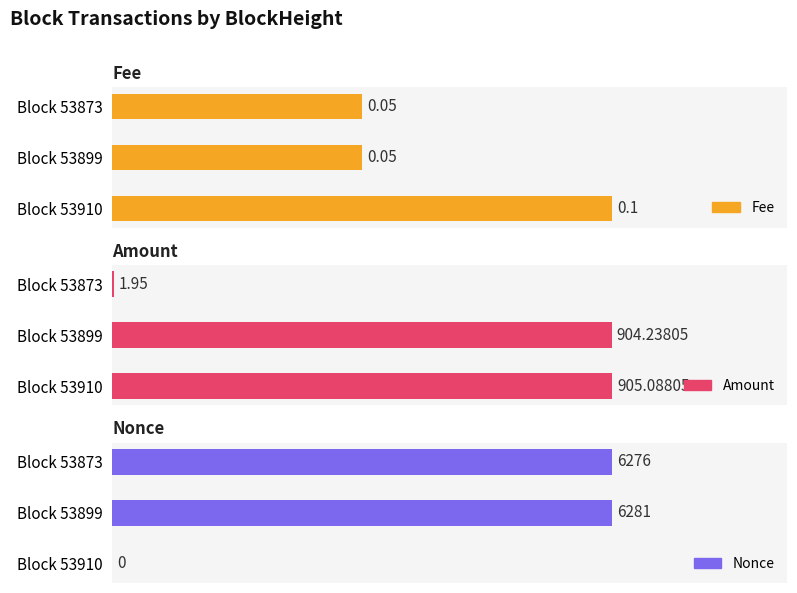

Is the value of Amount at 53873 greater than the value of Fee at 53899?

Yes